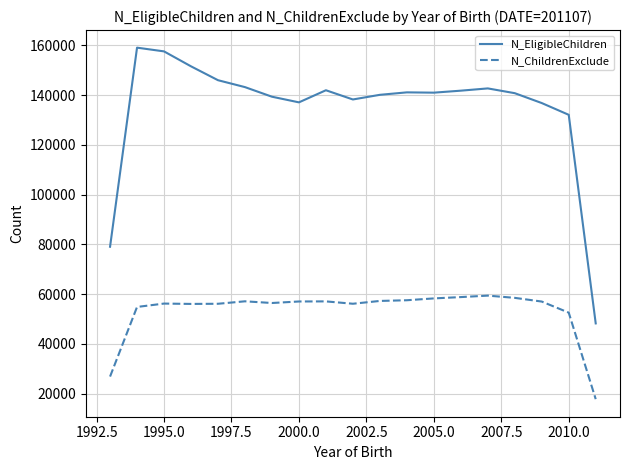

Which series has the largest range (max minus min)?

N_EligibleChildren